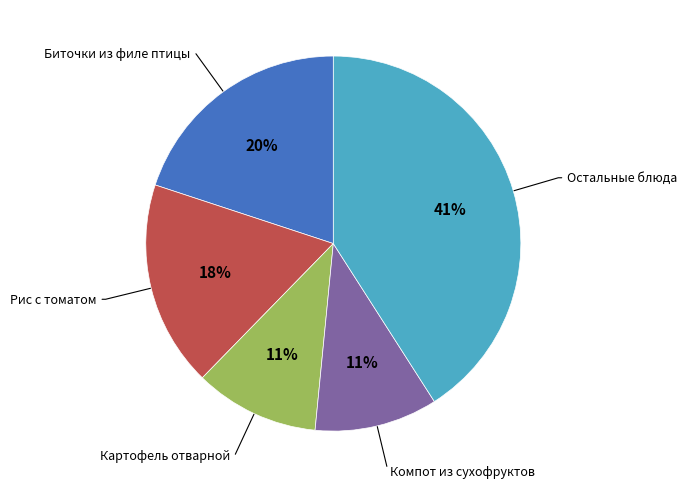

Does any single category account for the majority?

No